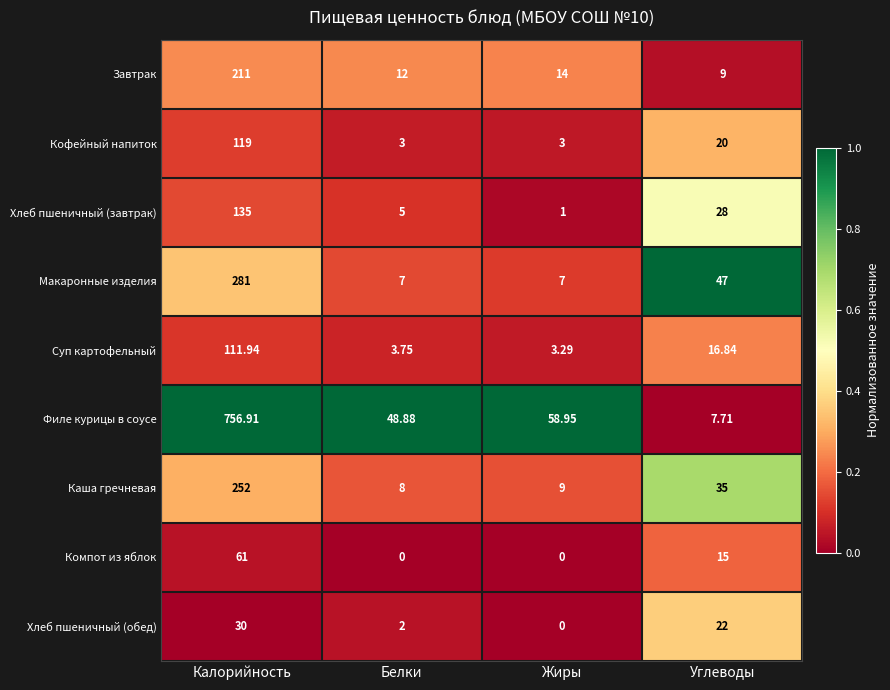

At which label does Филе курицы в соусе reach its minimum?

Углеводы